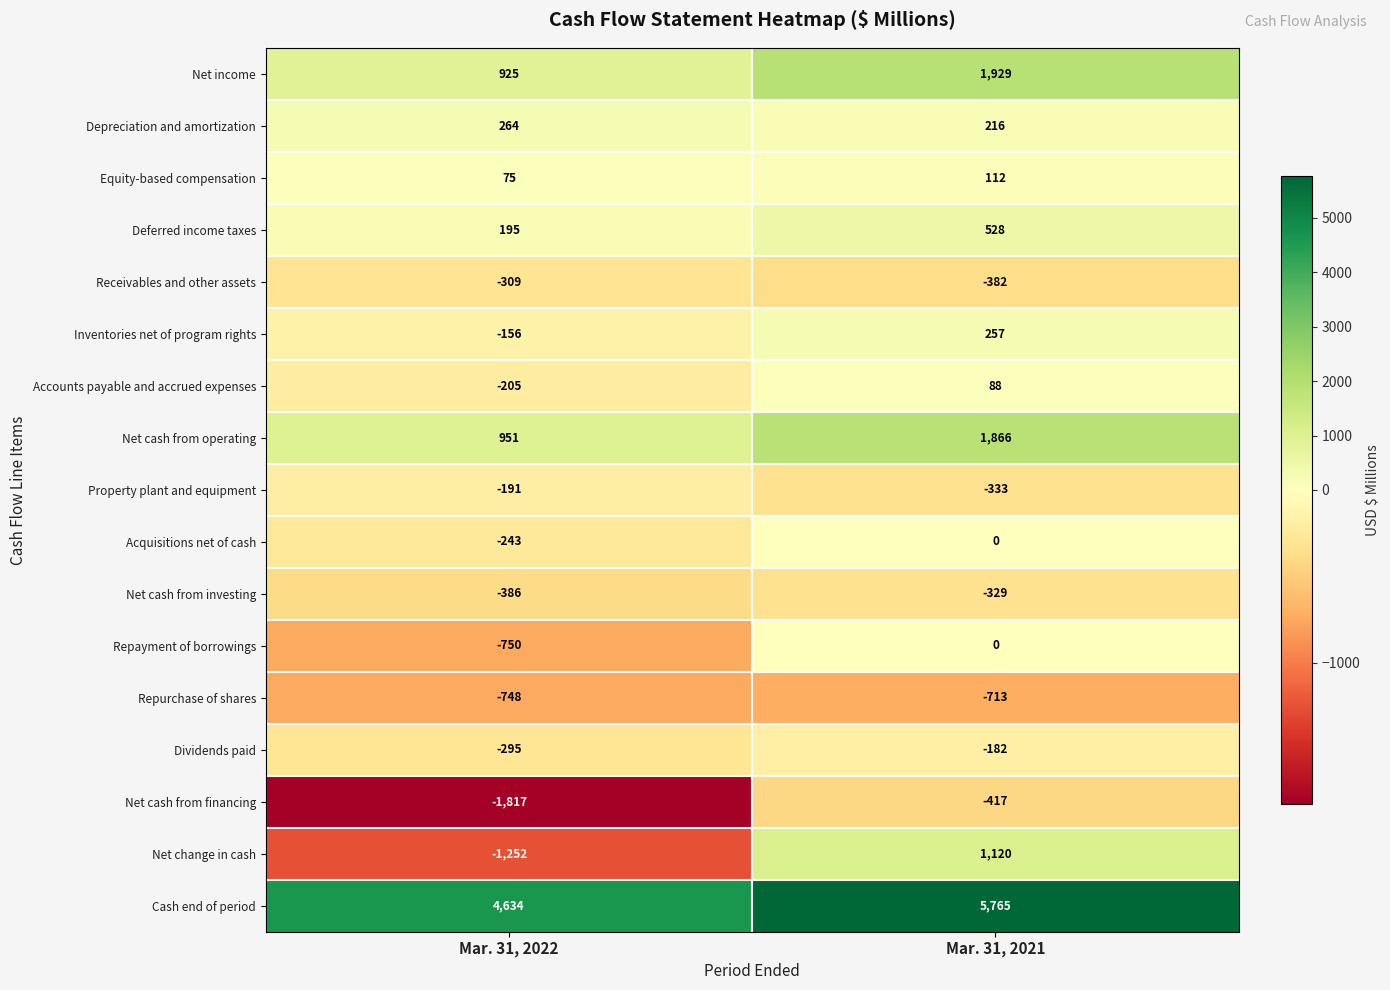

At which label is Accounts payable and accrued expenses closest to -58?

Mar. 31, 2021